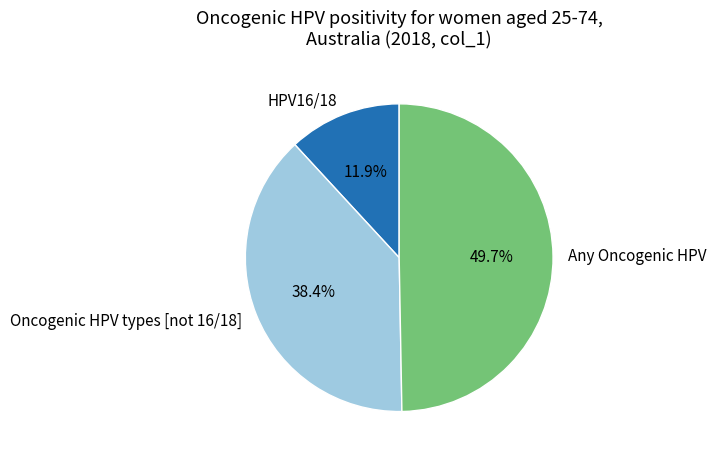

To the nearest percent, what percentage of the pie is HPV16/18?

12%